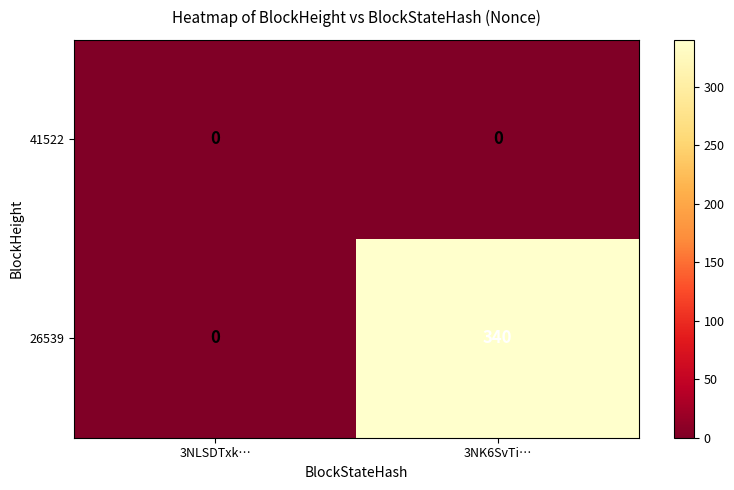

What is the difference between the maximum and minimum values in the 26539 series?

340